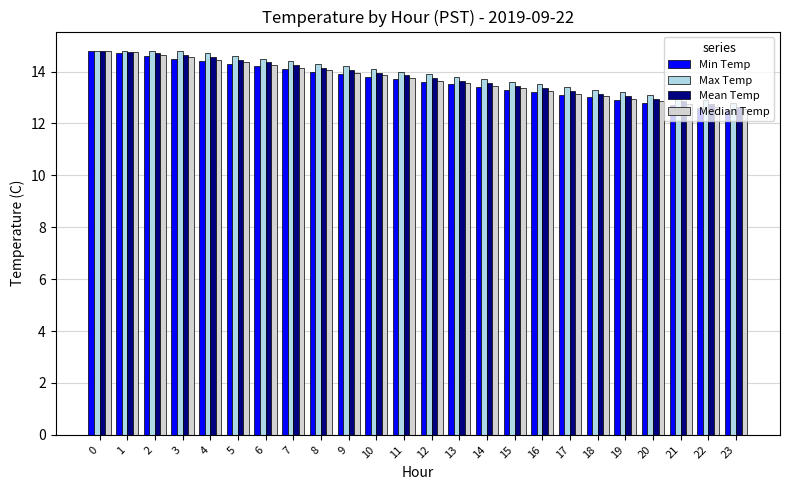

Which series has the largest total across all categories?

Max Temp